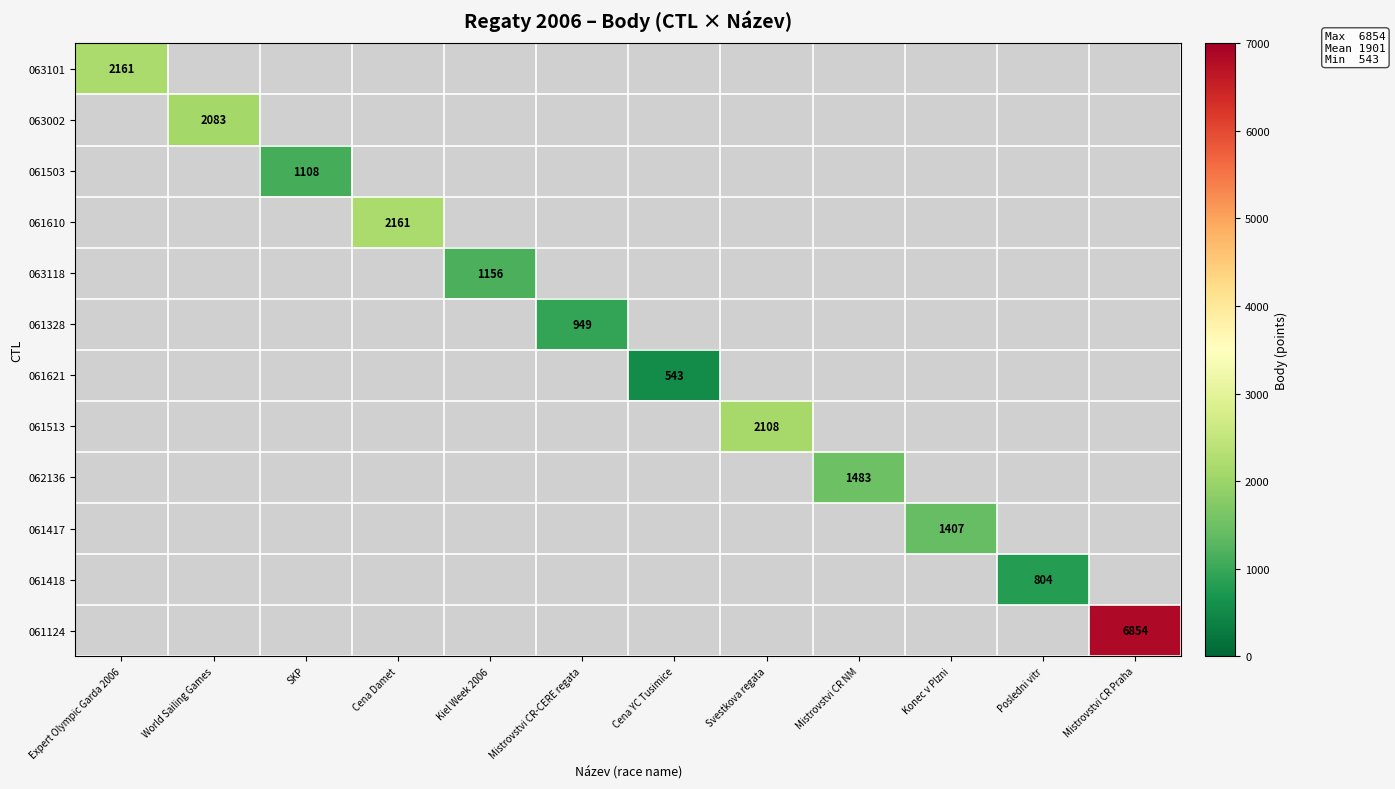

At how many categories does at least one series exceed 1422?

6